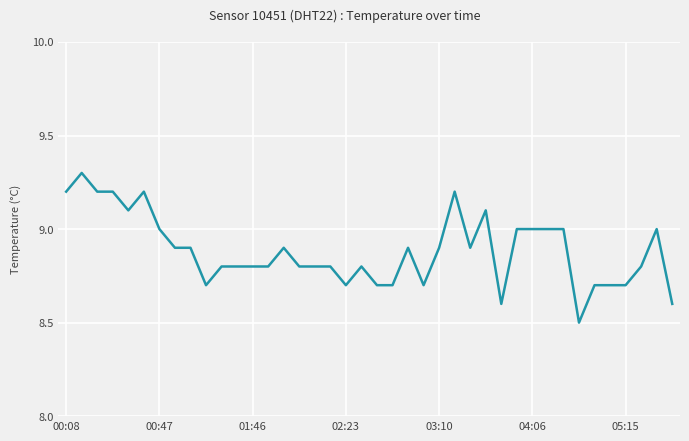

What is the greatest value displayed?

9.3